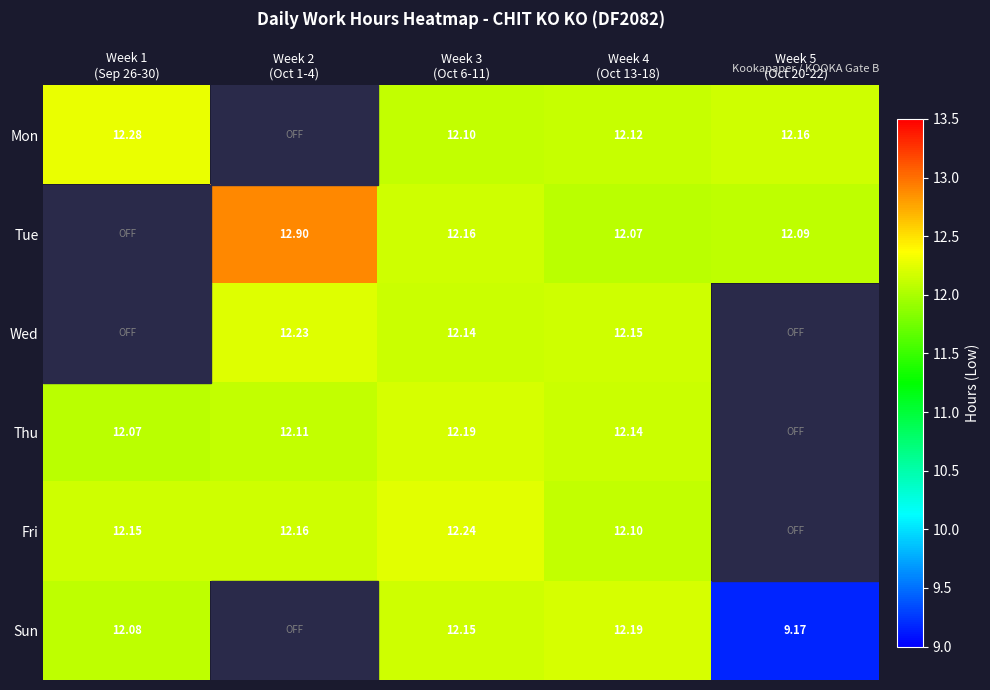

Which category has the highest value in the Tue series?

Week 1 (Sep 26-30)